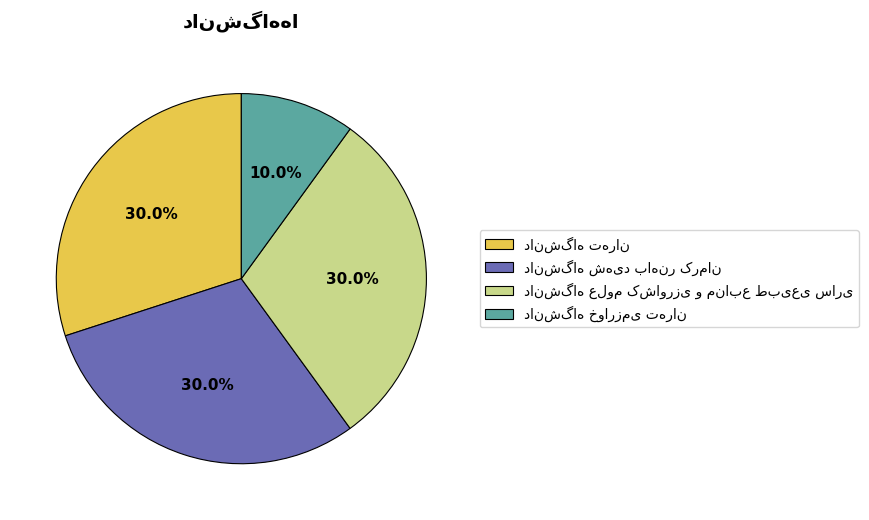

Is there a majority slice in this chart?

No